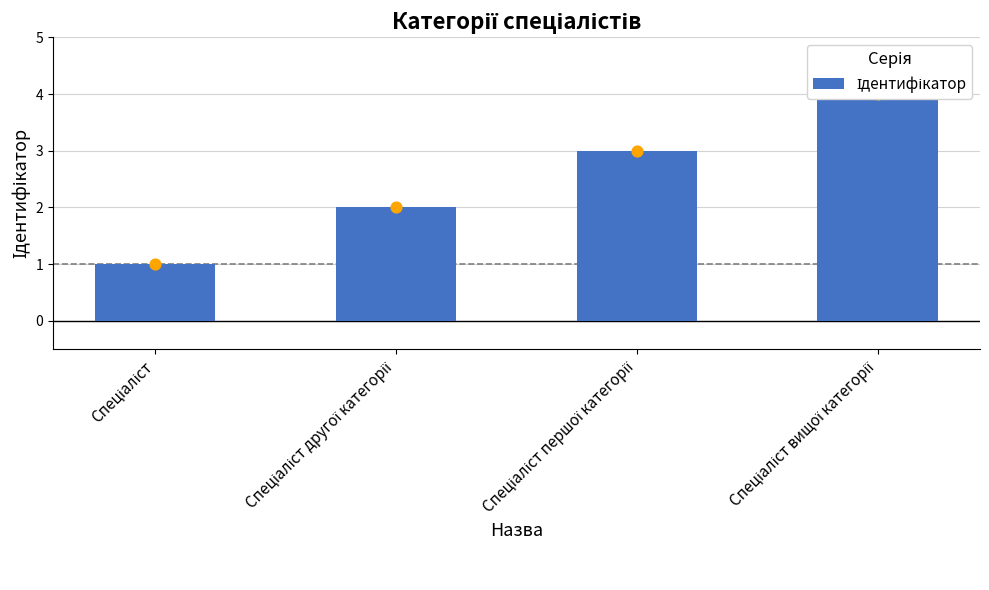

Which has a higher value, Спеціаліст or Спеціаліст вищої категорії?

Спеціаліст вищої категорії